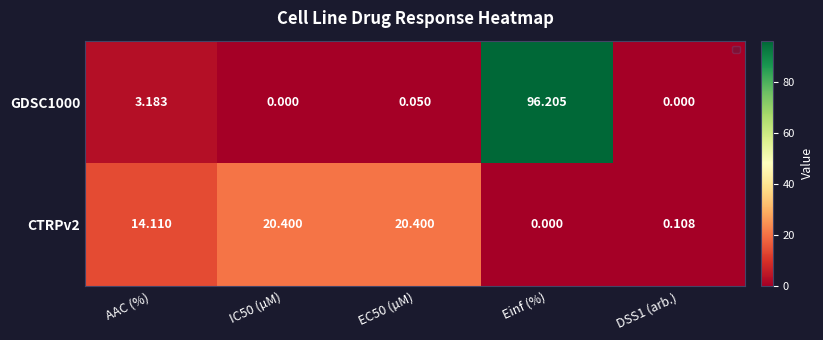

At which category is the sum across all series the highest?

Einf (%)